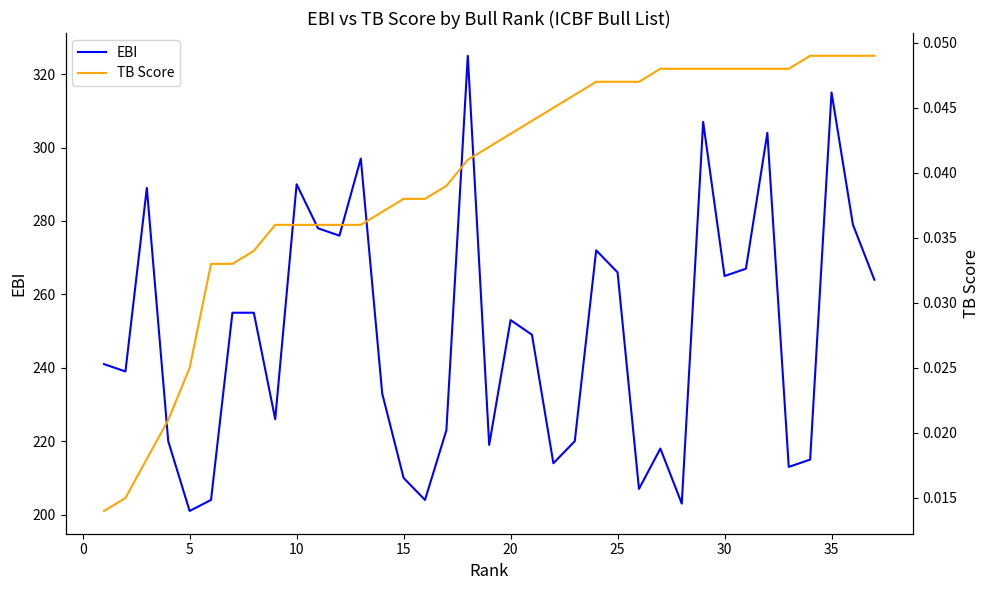

The EBI series shows 253 at 20. True or false?

True